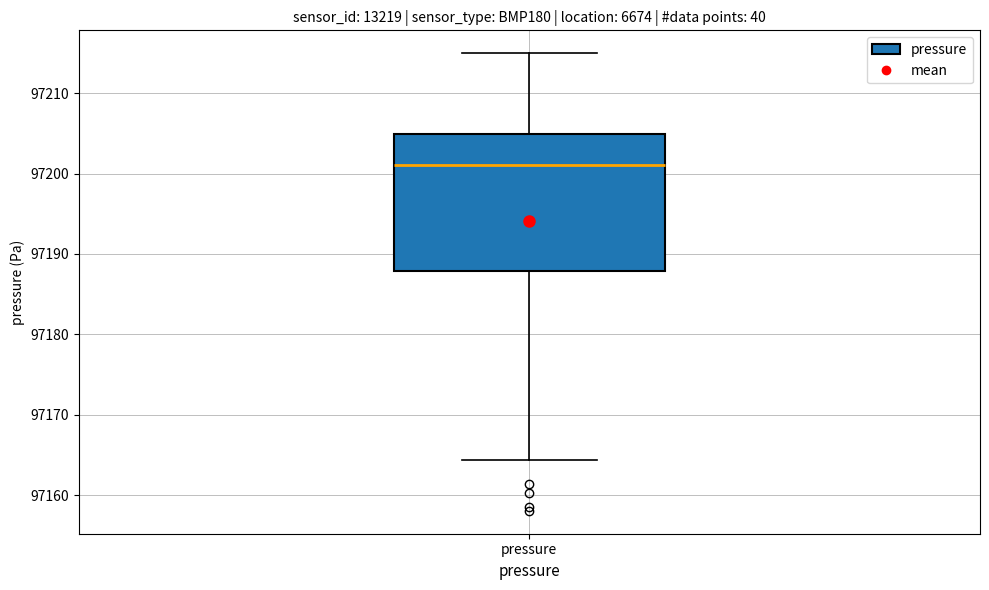

Read this box plot against the y-axis: the position of the median line, the range covered by the box, and the ends of both whiskers. The values are not printed on the chart, so give them approximately, as read against the axis.

median 97201, box 97188 to 97205, whiskers 97164 to 97215